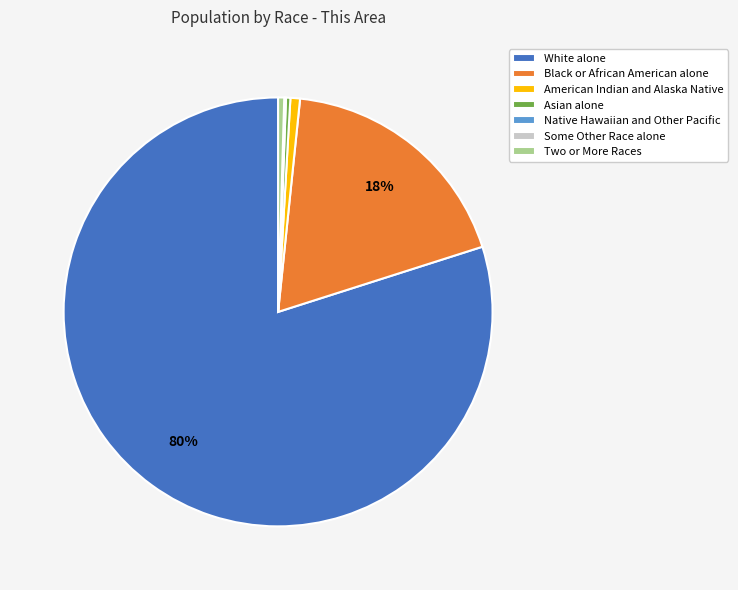

Which category has the biggest portion of the pie?

White alone